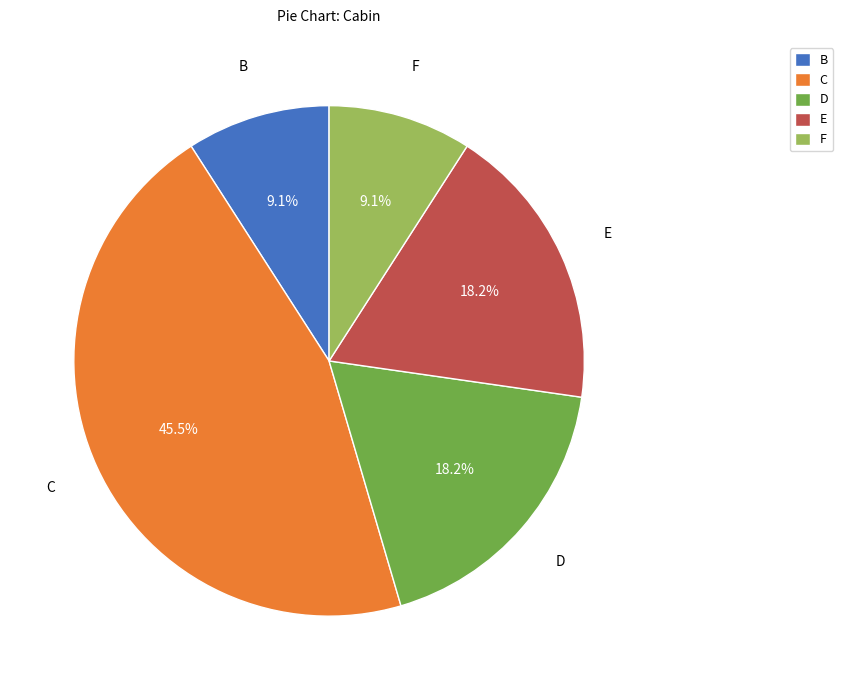

Is there any slice that represents more than half of the pie?

No